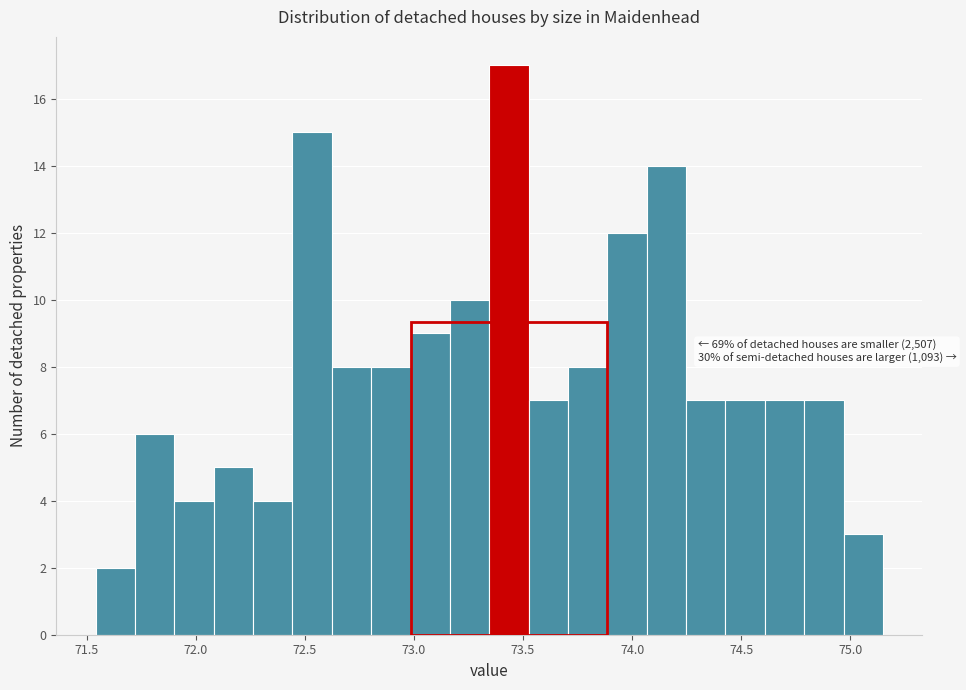

Read against the x-axis, roughly where is the centre of the tallest bar?

73.45